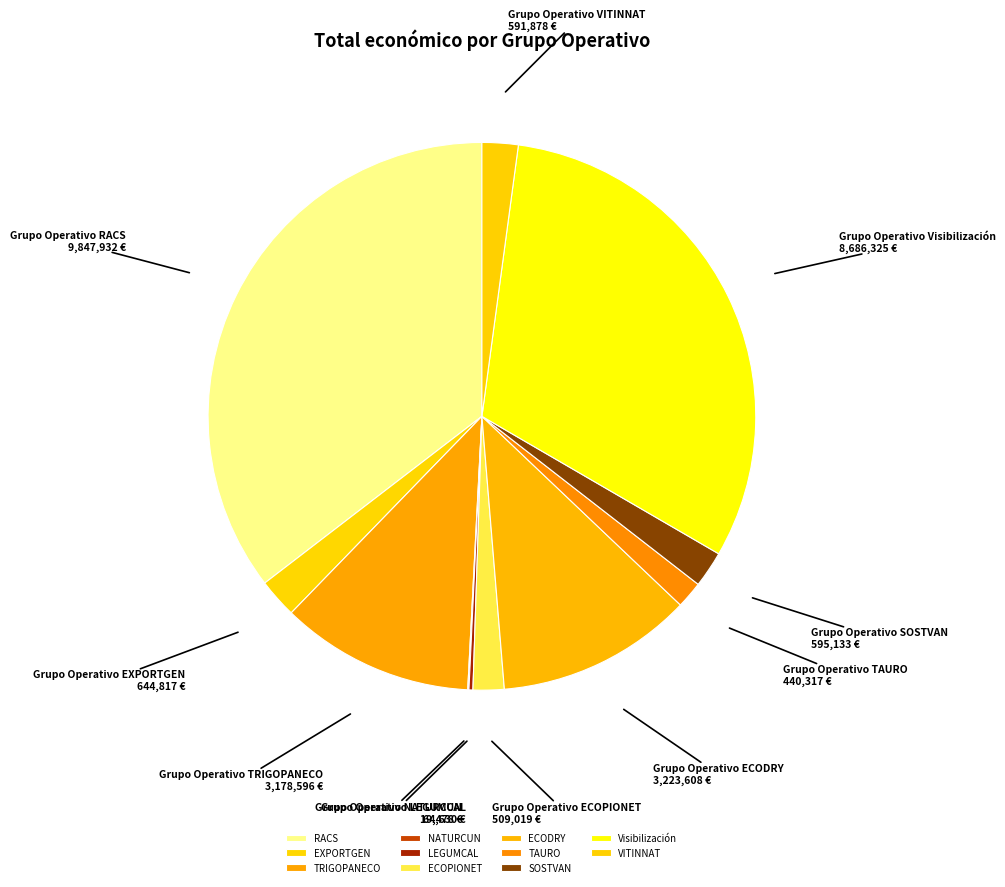

Does any single category account for the majority?

No